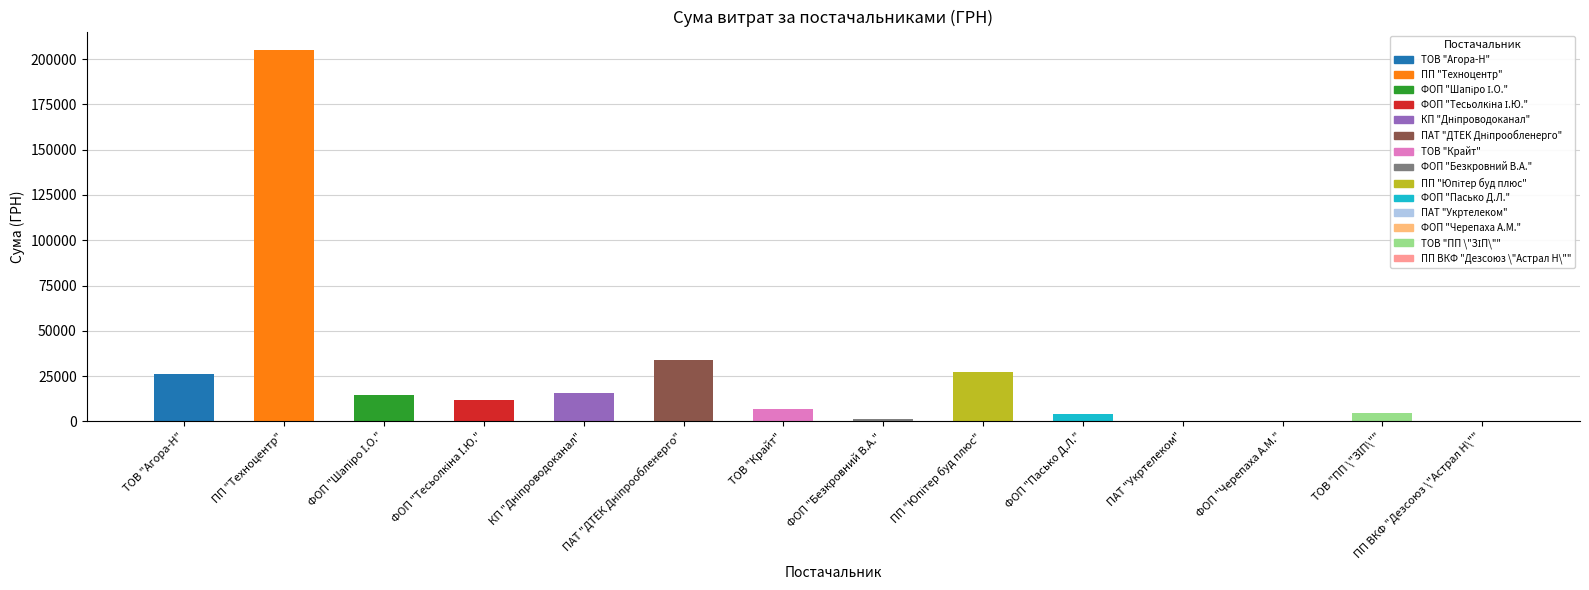

Is it true that the value at ФОП "Черепаха А.М." is 304.5?

True